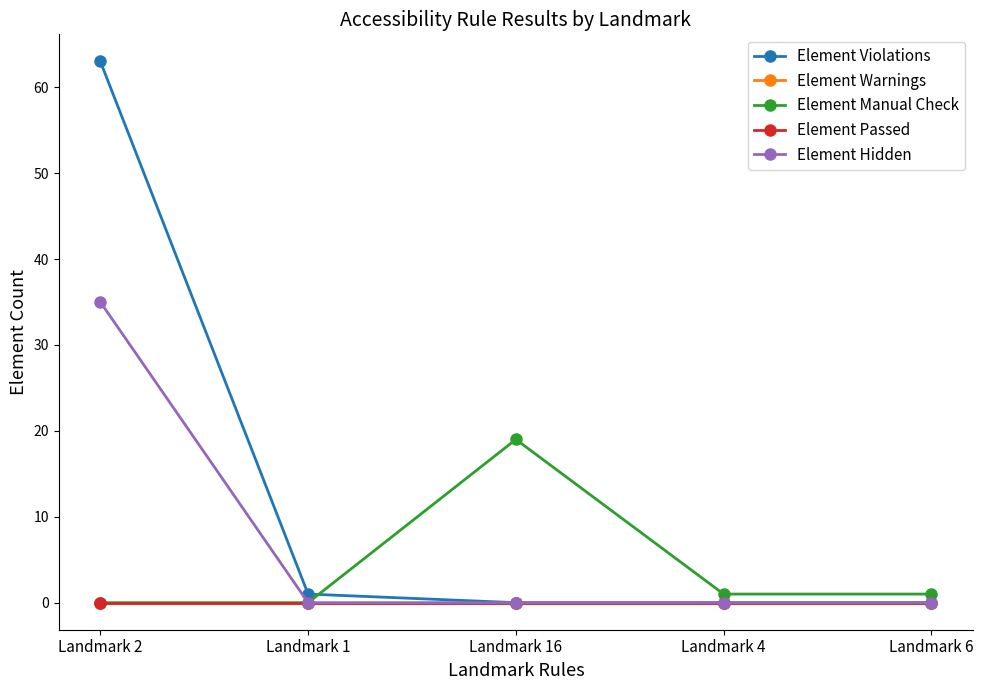

What is the value of the Element Manual Check point at the 3rd from the left?

19